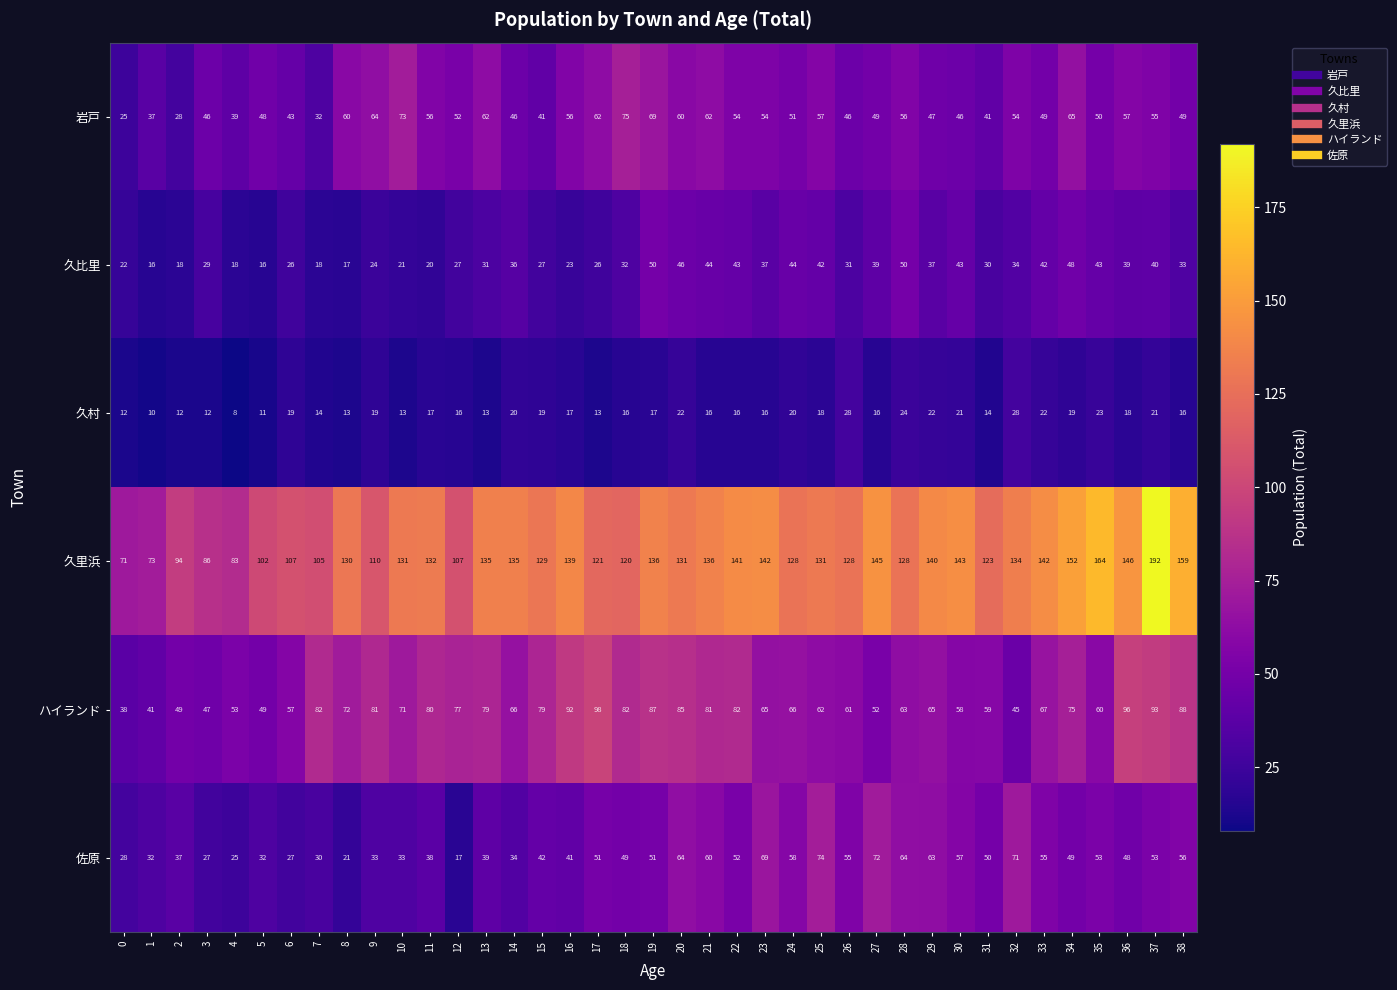

At which label is 久比里 closest to 33?

38